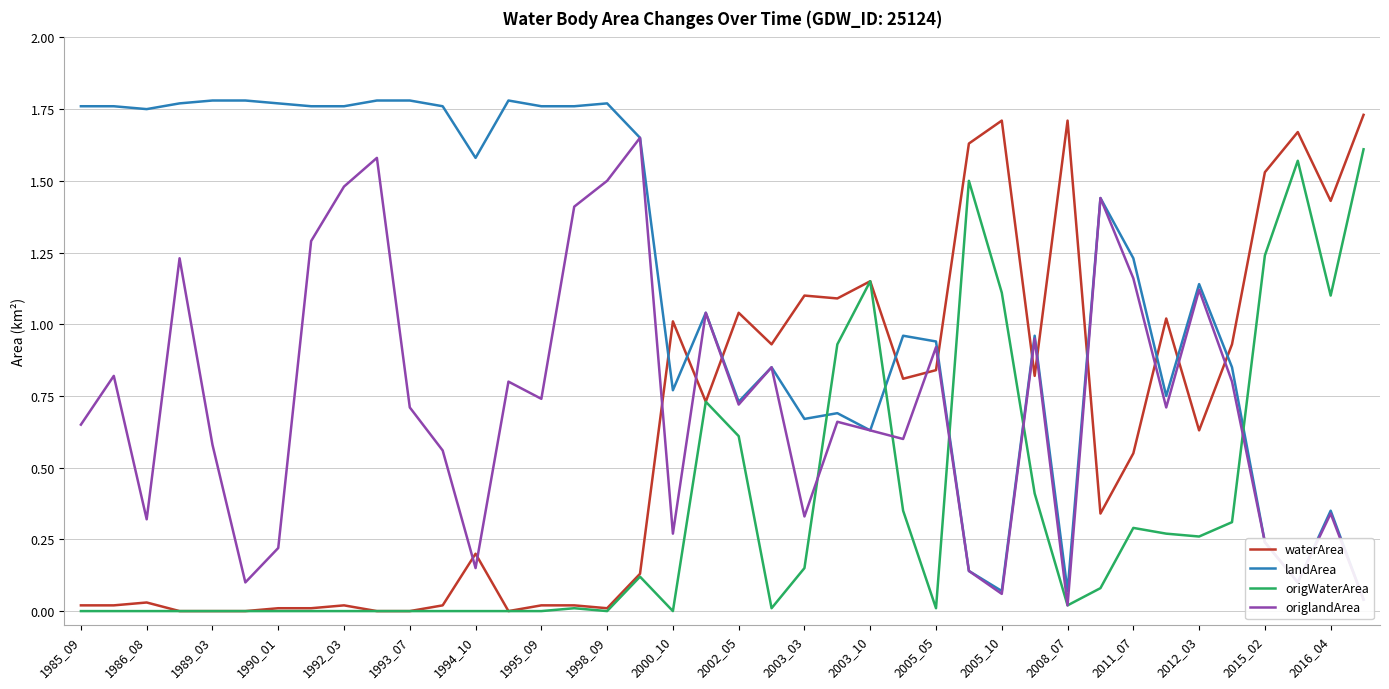

Does the chart have visible grid lines?

Yes